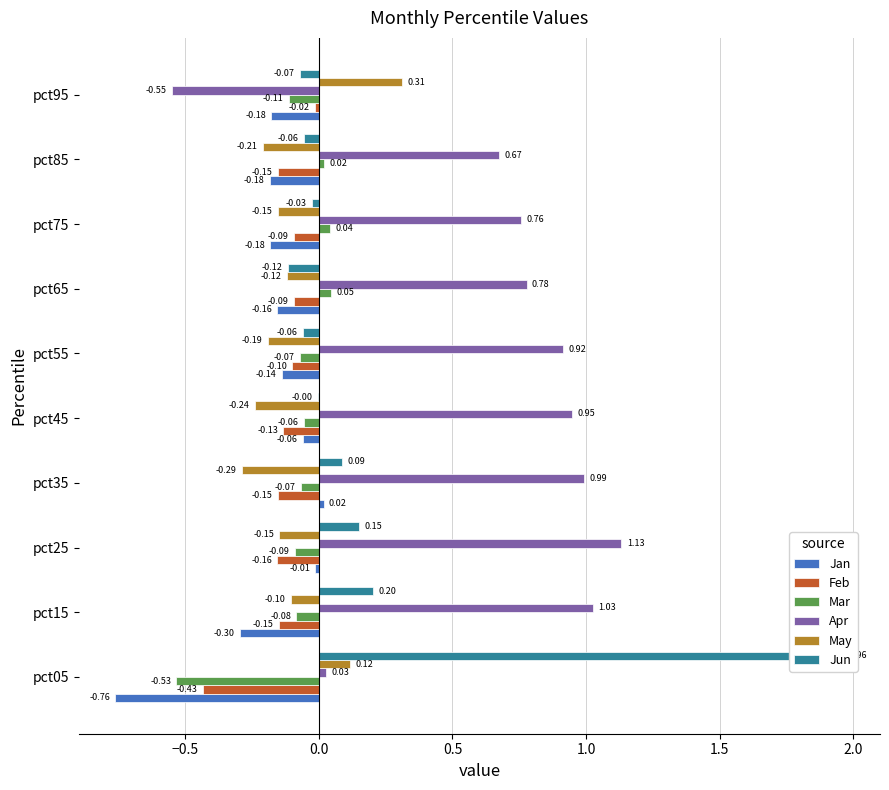

What are all the series names shown in the legend?

Jan, Feb, Mar, Apr, May, Jun